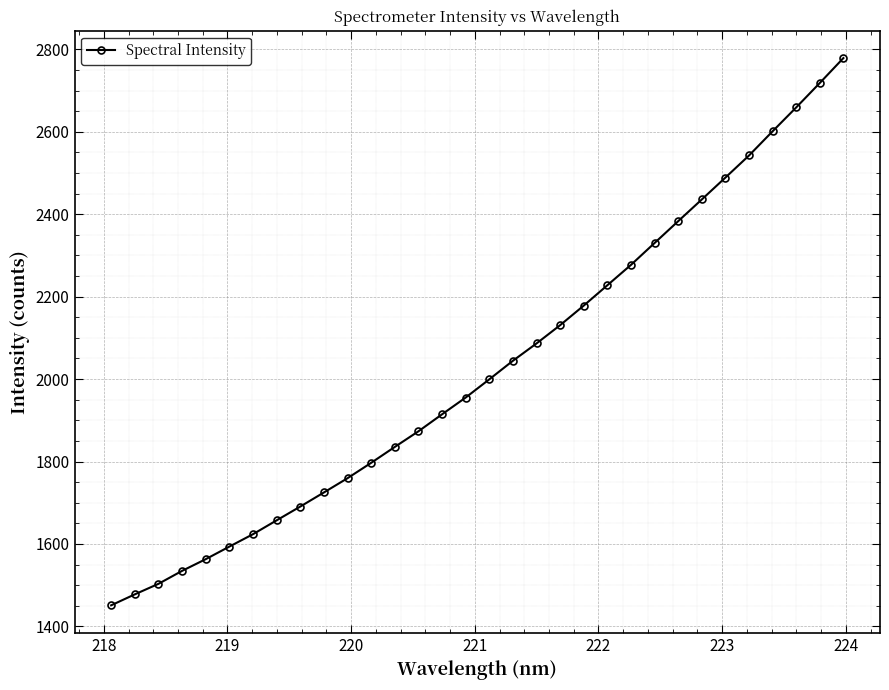

What is the difference between the maximum and minimum values?

1327.4